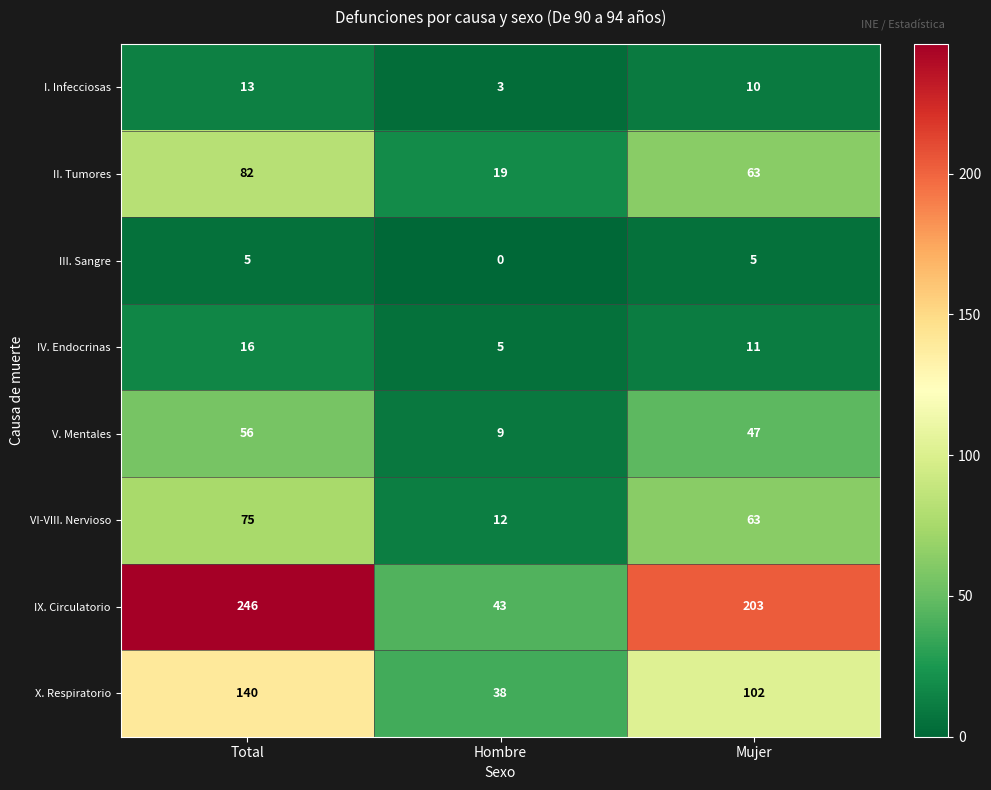

What is the difference between the maximum and minimum values in the IX. Circulatorio series?

203